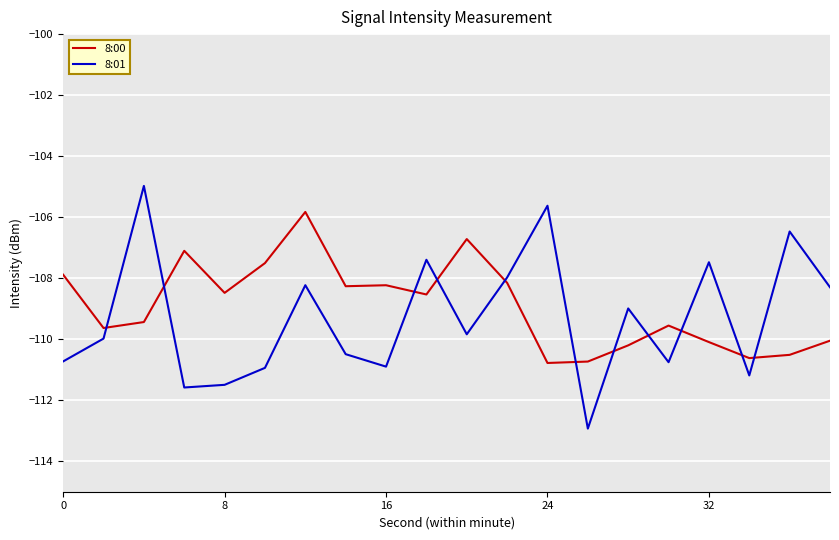

What is the difference between the maximum and minimum values in the 8:00 series?

5.0